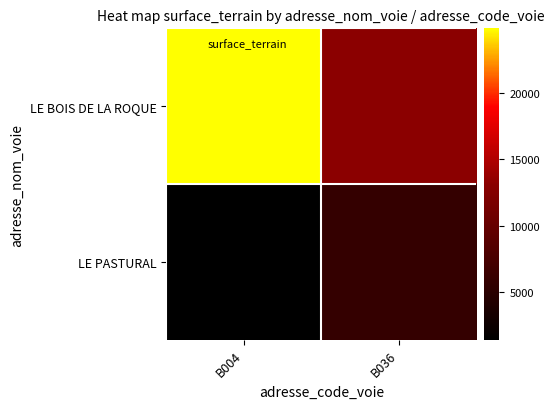

Which label corresponds to the smallest value in the chart?

B004